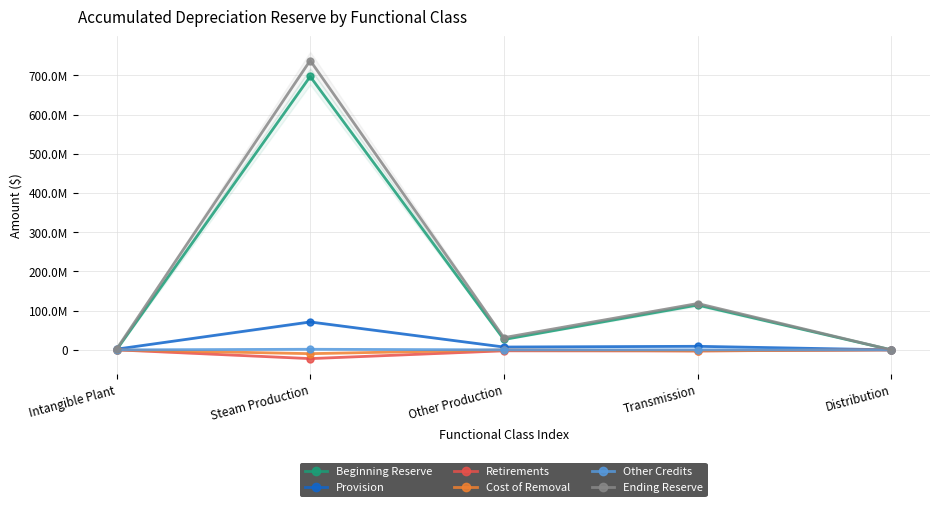

What is the label of the 1st point from the left?

Intangible Plant